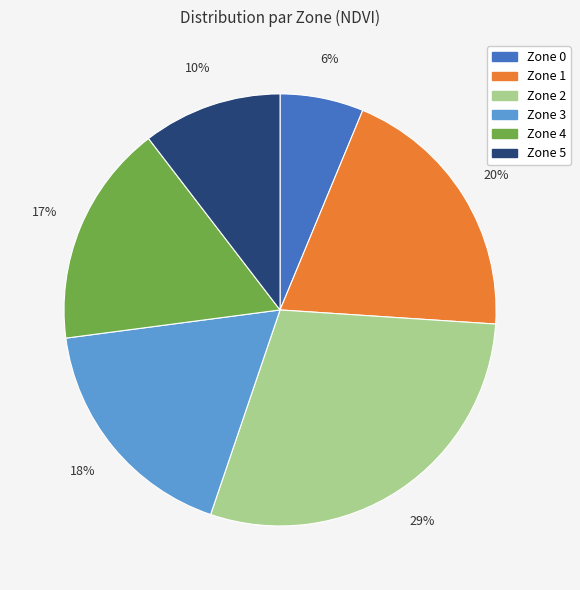

How many segments does this pie chart have?

6